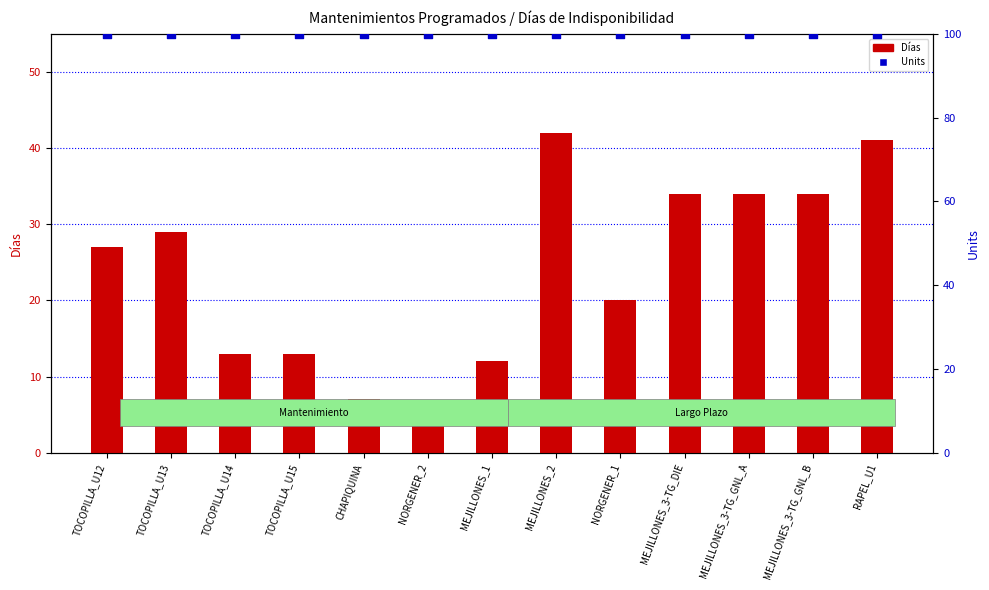

Which series has the largest total across all categories?

Units